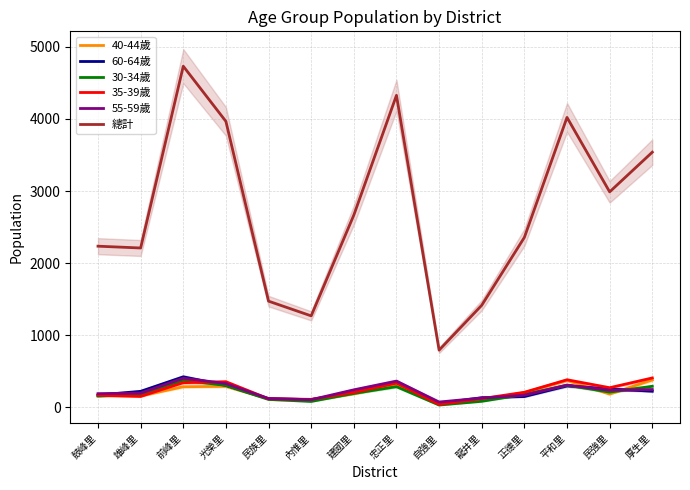

The 35-39歲 series shows 121 at 民族里. True or false?

True